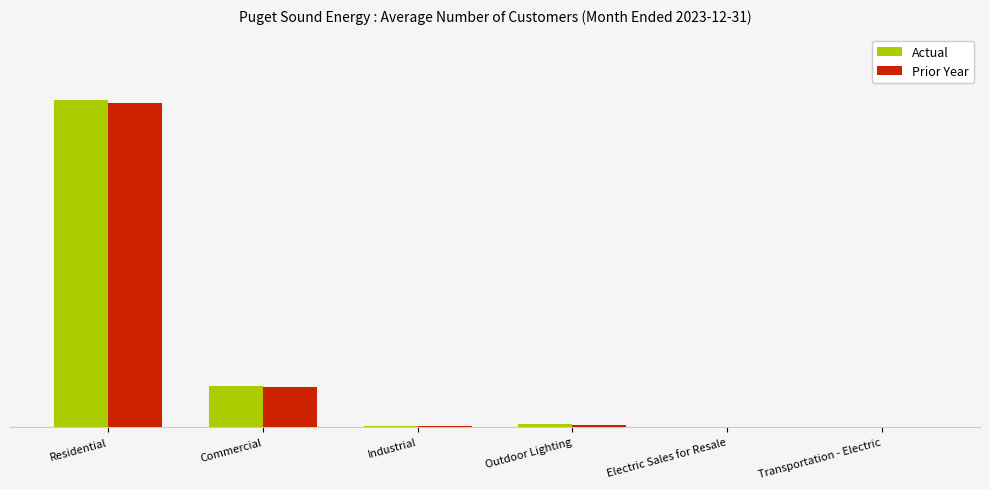

What is the total value across all series at Transportation - Electric?

235